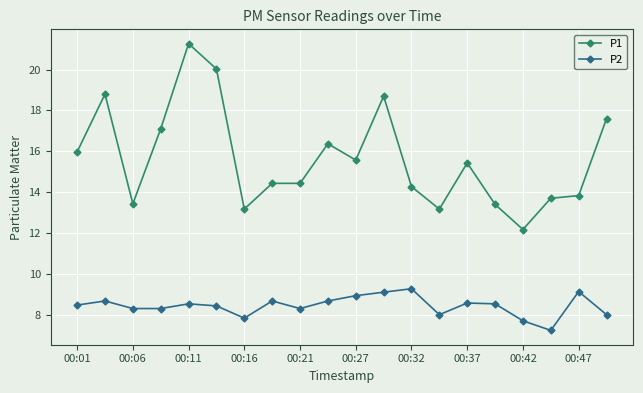

What is the value of the P2 point at the 3rd from the left?

8.3